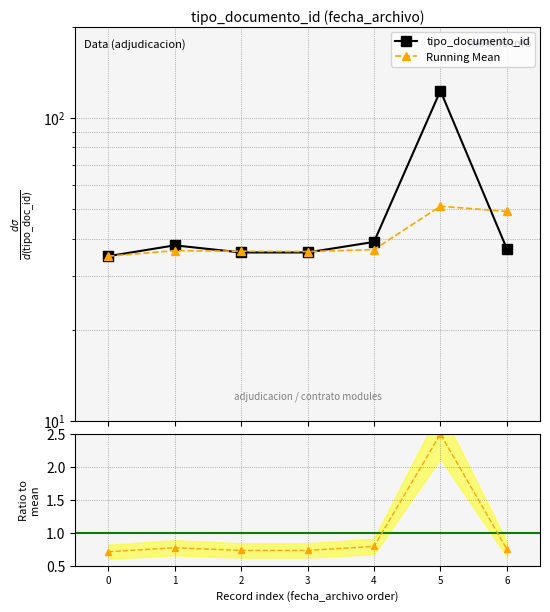

What is the average value?

49